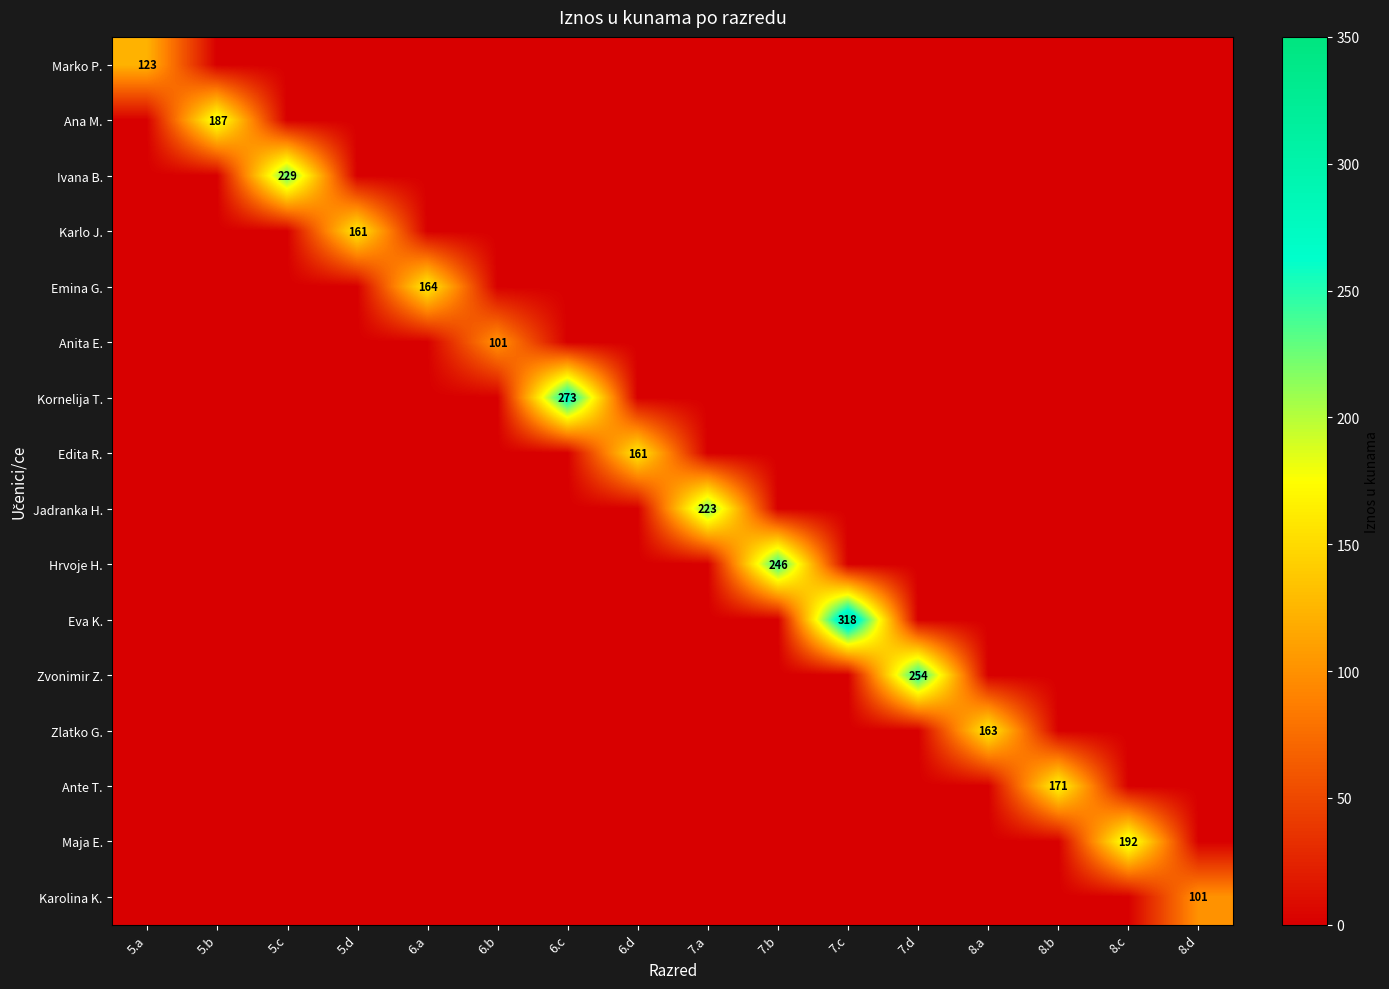

Rank the series by their maximum value, from lowest to highest.

Anita E., Karolina K., Marko P., Karlo J., Edita R., Zlatko G., Emina G., Ante T., Ana M., Maja E., Jadranka H., Ivana B., Hrvoje H., Zvonimir Z., Kornelija T., Eva K.